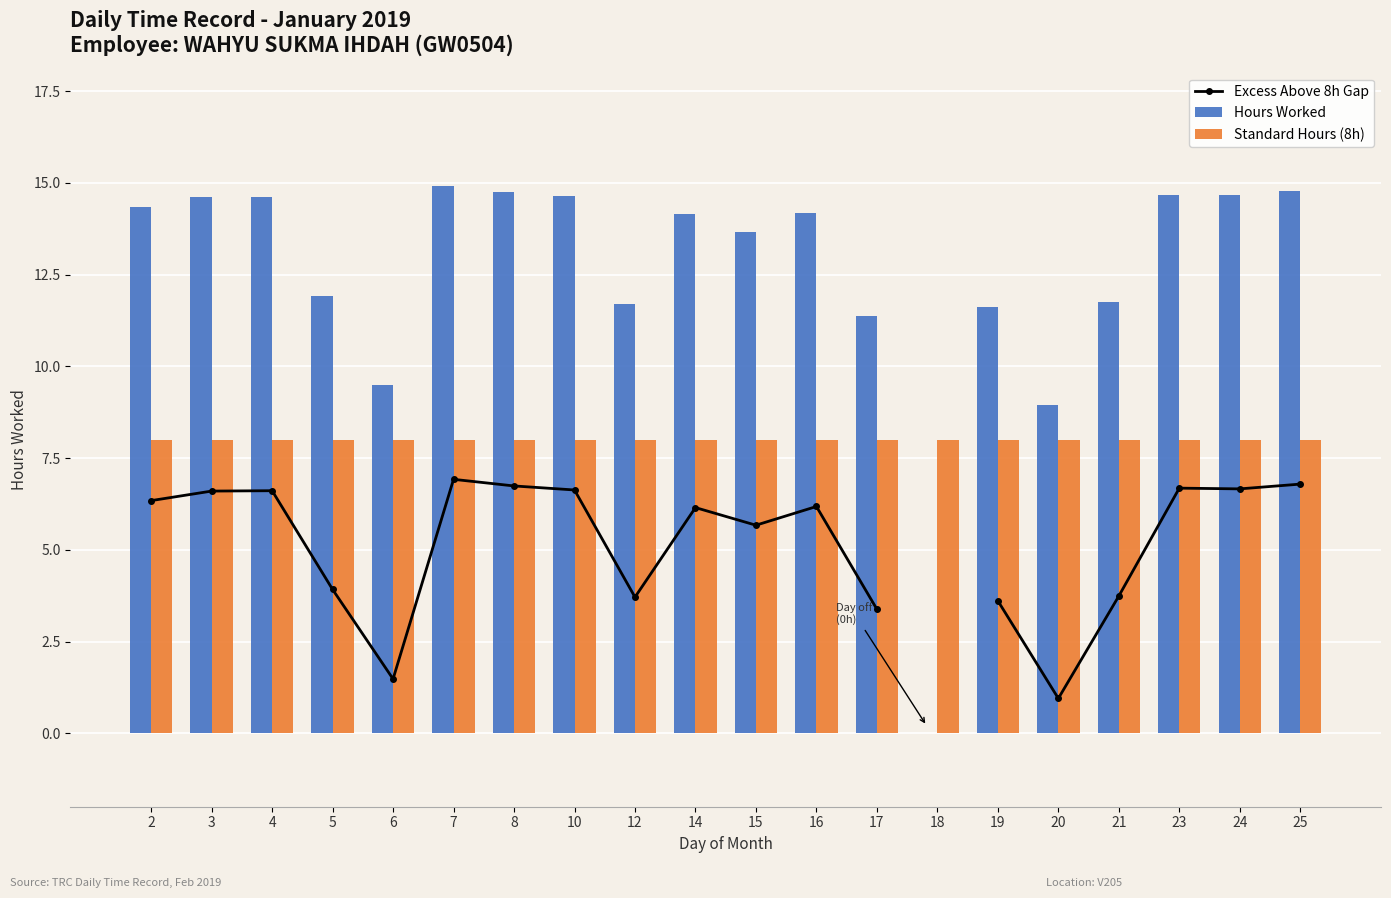

What is the sum of the Standard Hours (8h) values at 19 and 15?

16.0